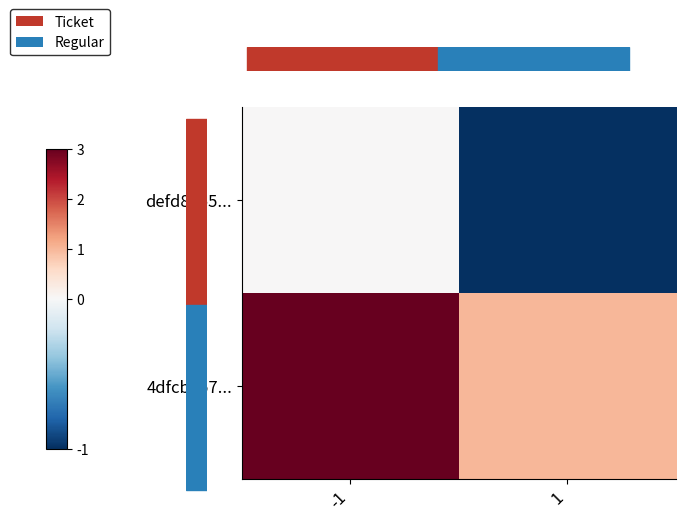

Reading left to right, list all the values displayed in this chart.

defd8555...: -1=0	1=-1
4dfcba57...: -1=3	1=1